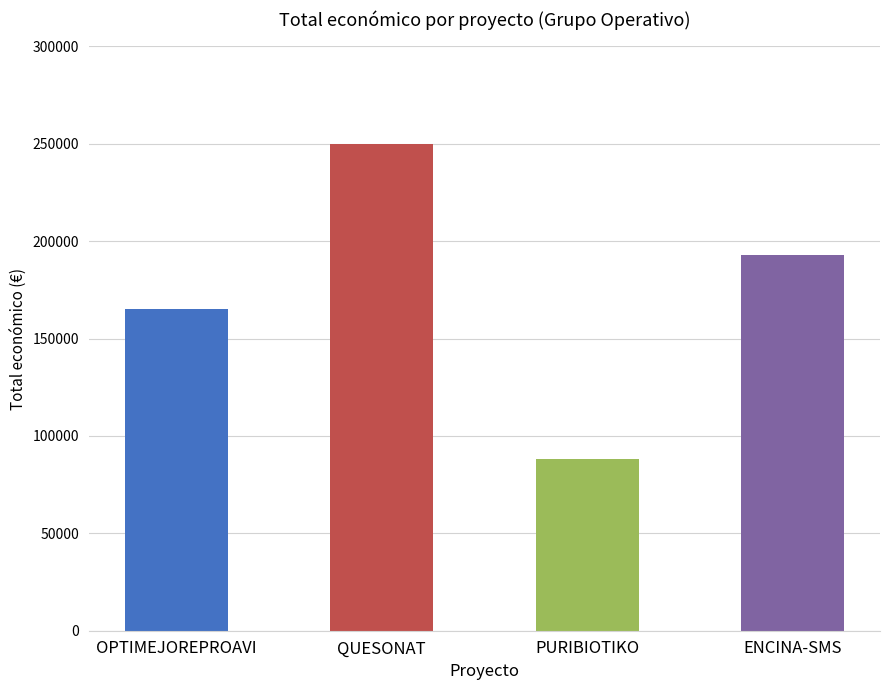

Rank the categories by value from lowest to highest.

PURIBIOTIKO, OPTIMEJOREPROAVI, ENCINA-SMS, QUESONAT